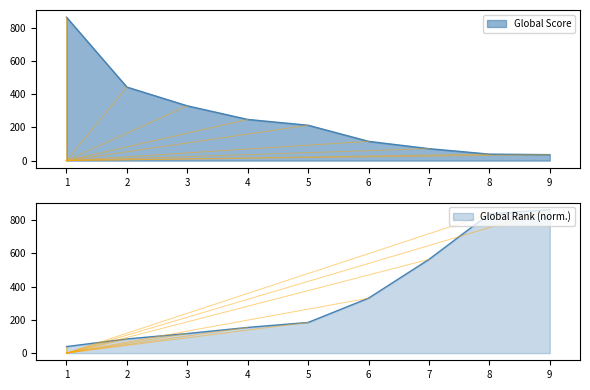

Does the chart have visible grid lines?

No